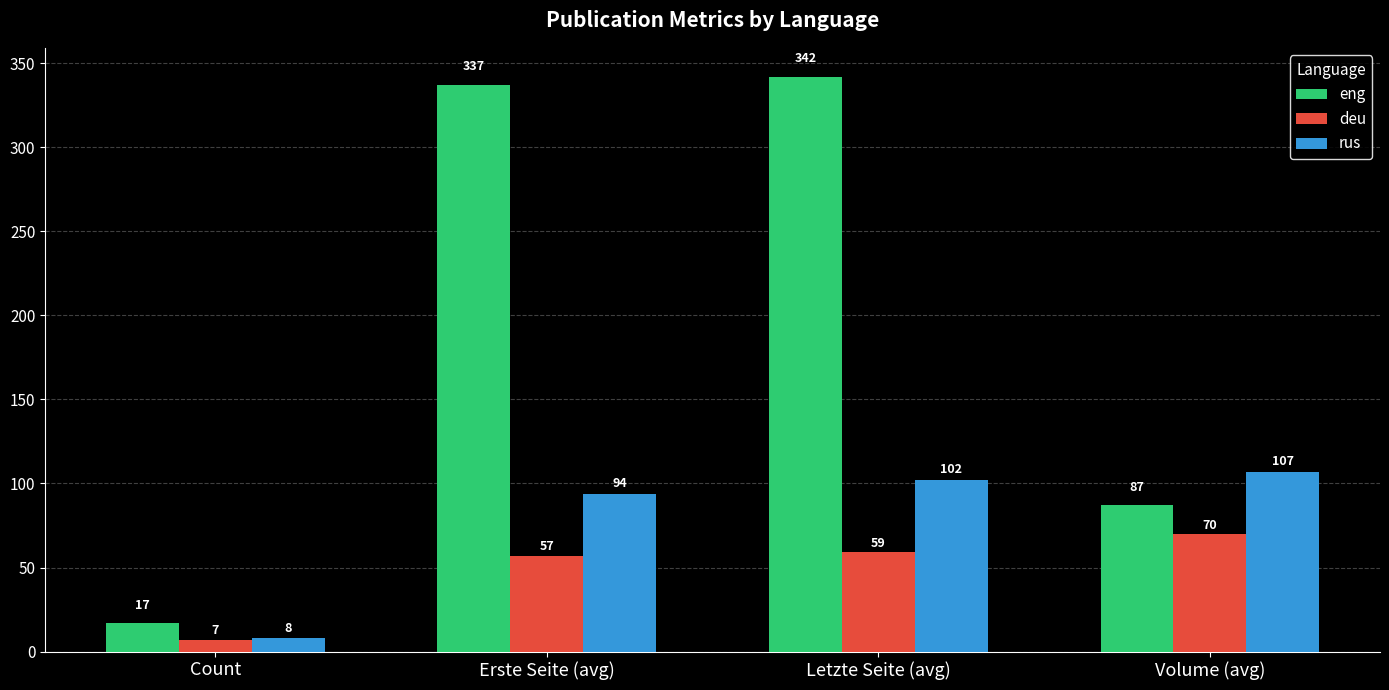

What is the highest value of the eng series?

342